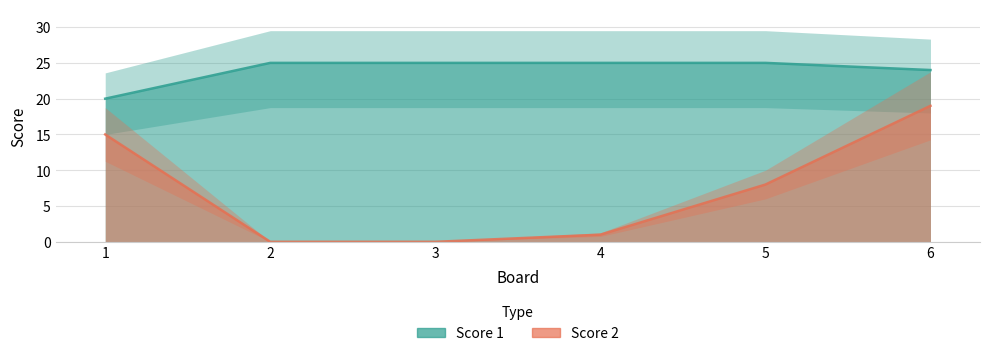

Which category has the lowest value in the Score 1 series?

1